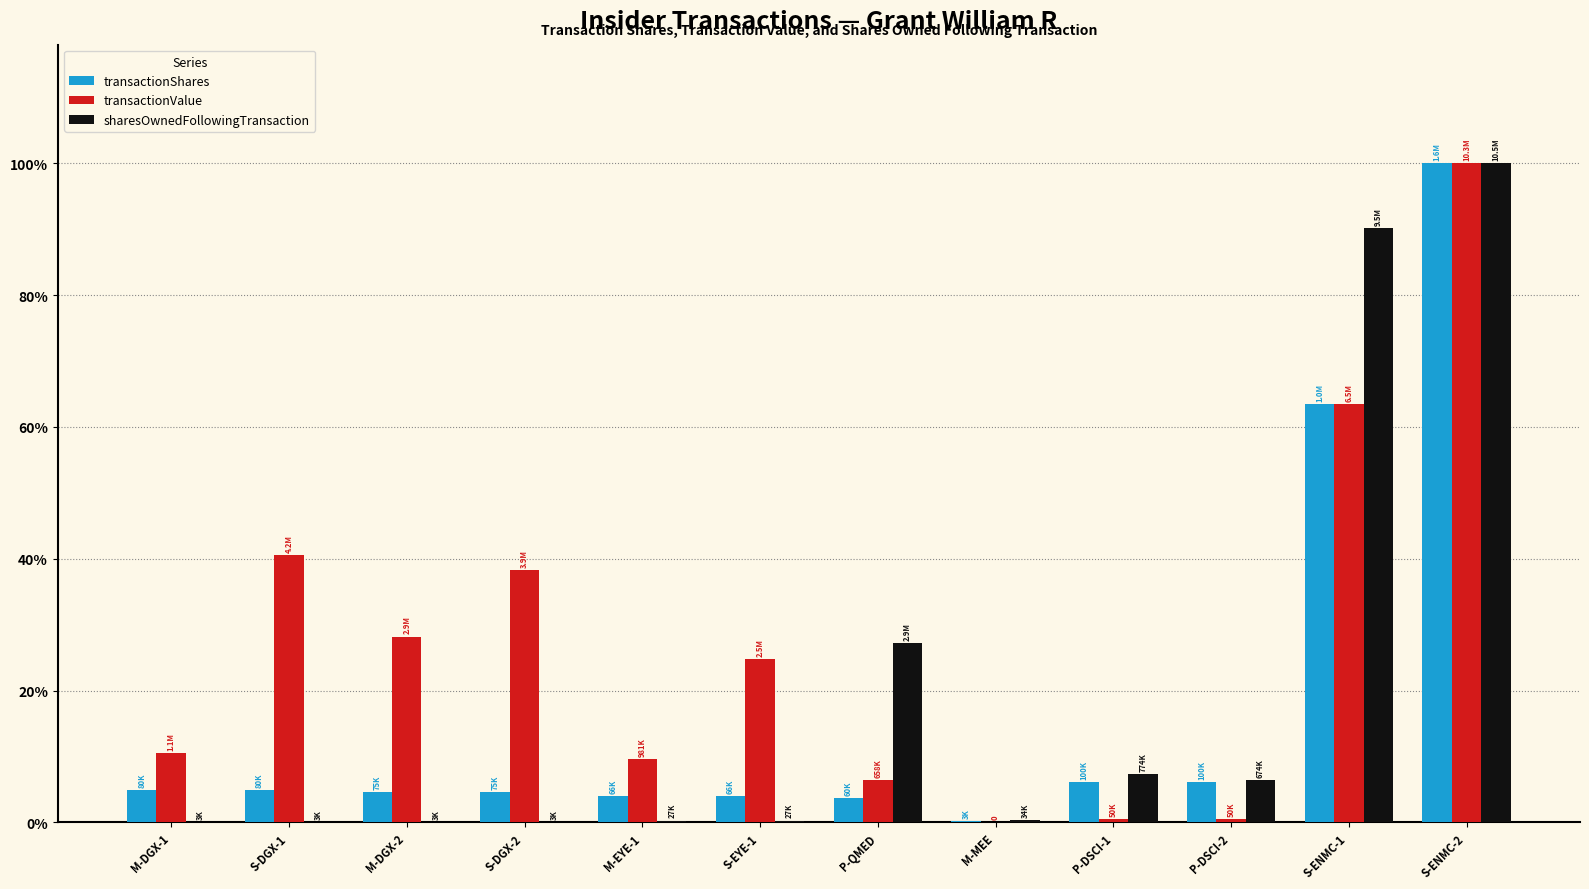

Rank the series by their maximum value, from highest to lowest.

transactionShares, transactionValue, sharesOwnedFollowingTransaction